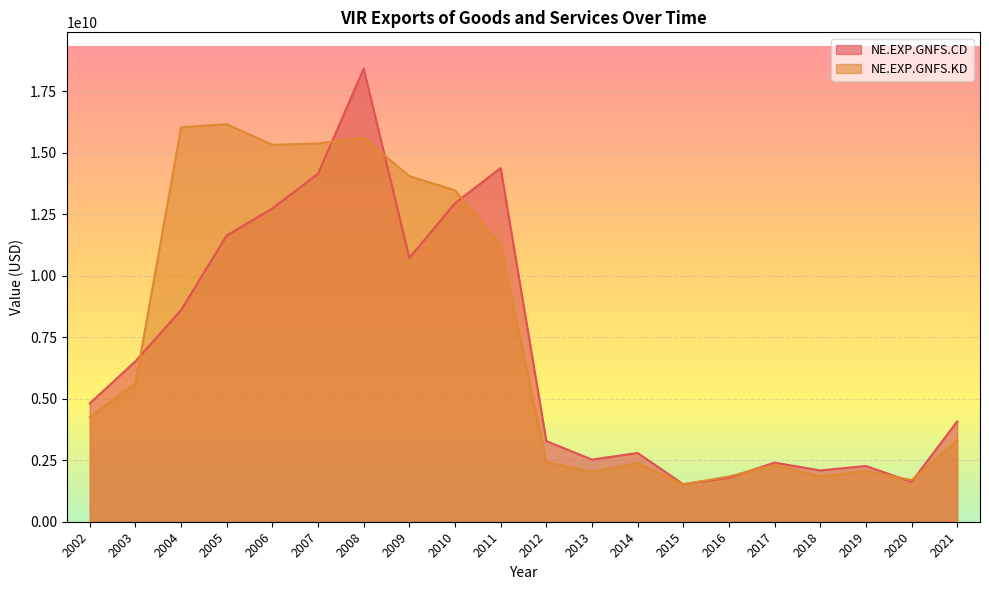

Count the number of categories in the chart.

20